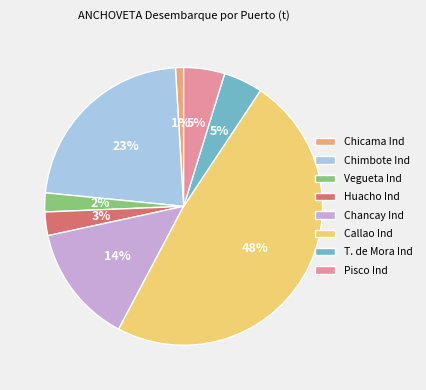

What percentage is the Callao Ind slice, to the nearest percent?

48%